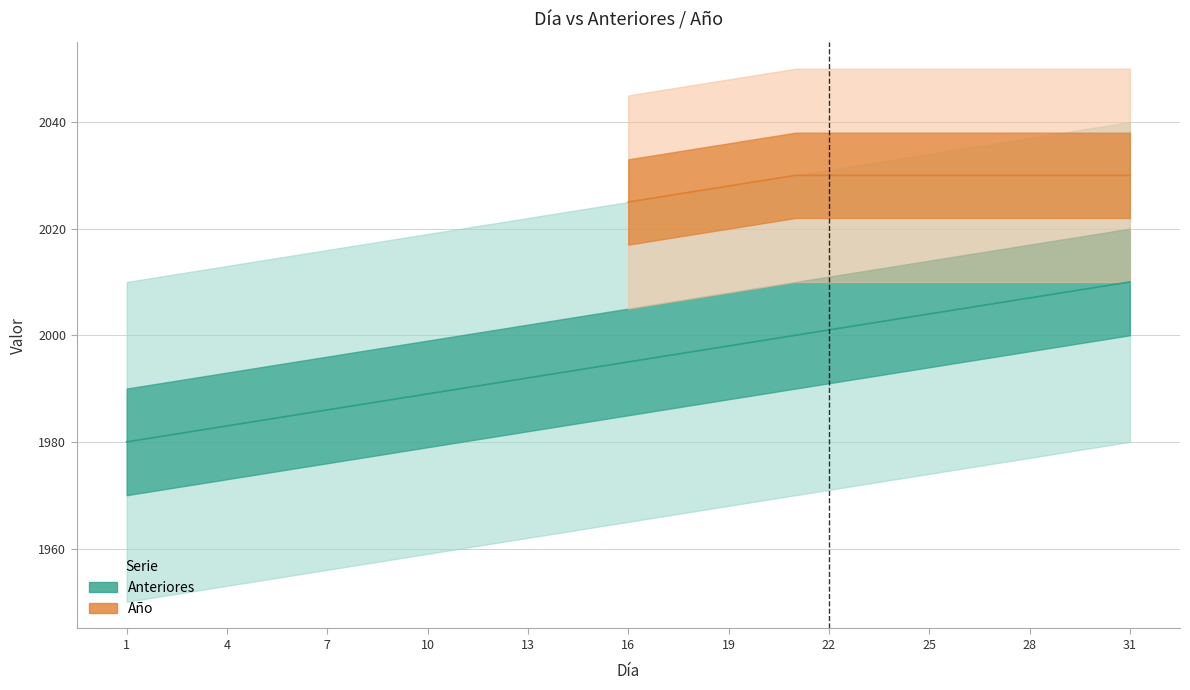

List the labels in order of value, largest first.

31, 30, 29, 28, 27, 26, 25, 24, 23, 22, 21, 20, 19, 18, 17, 16, 15, 14, 13, 12, 11, 10, 9, 8, 7, 6, 5, 4, 3, 2, 1